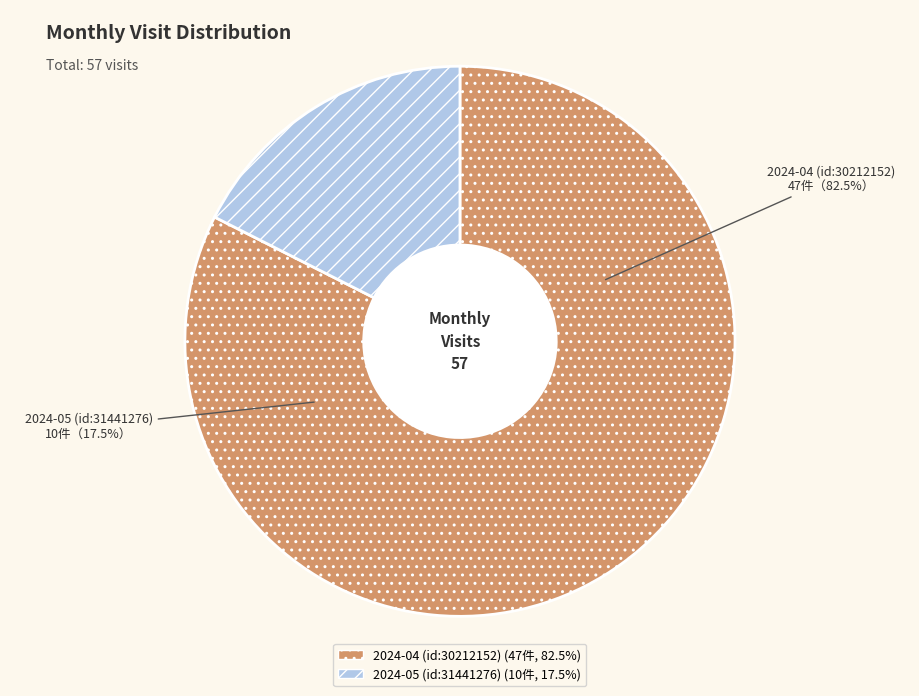

To the nearest percent, what is the average slice percentage?

50%